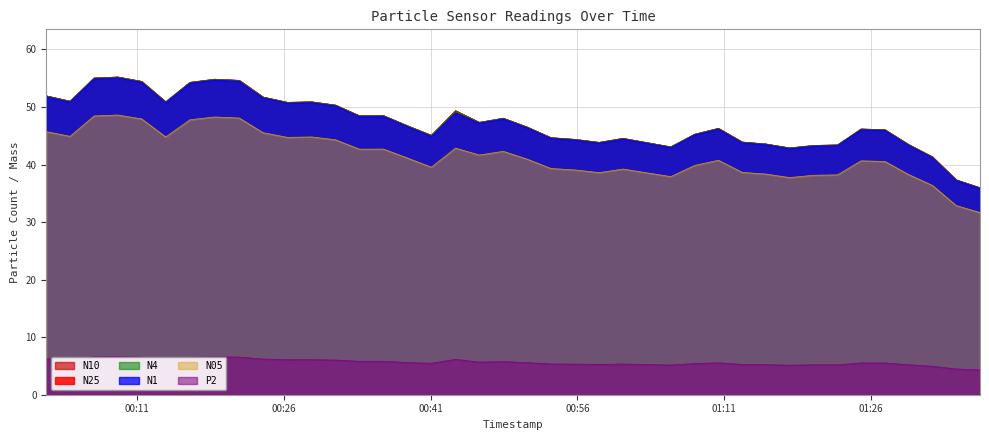

In N4, how many points are lower than both neighbors (excluding endpoints)?

9